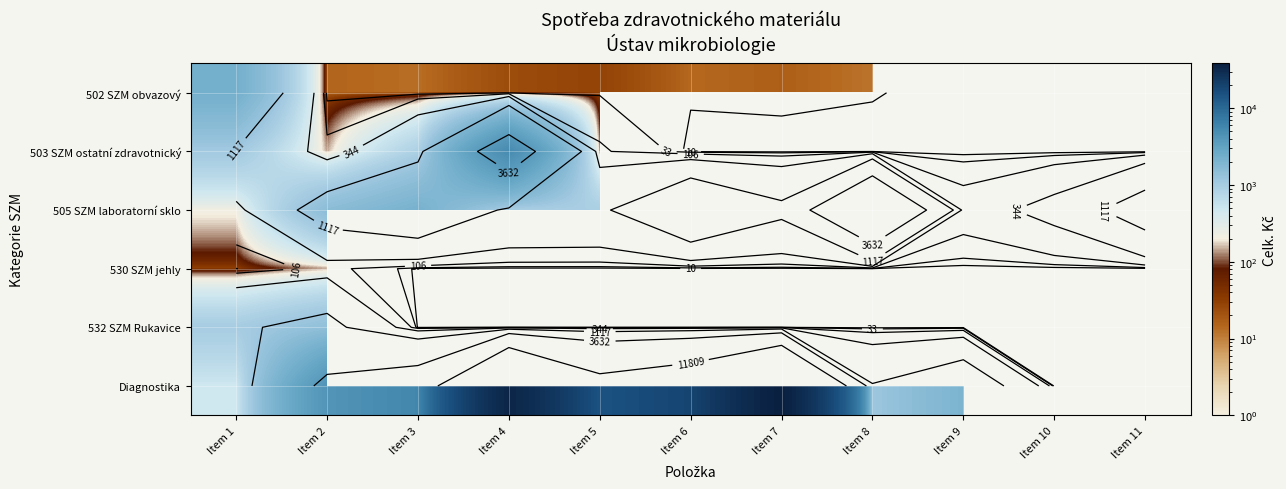

The value of 503 SZM ostatní zdravotnický at Item 5 is 28.9. True or false?

False